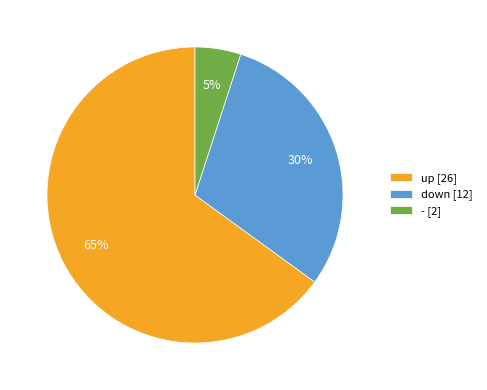

To the nearest percent, what is the average slice percentage?

33%